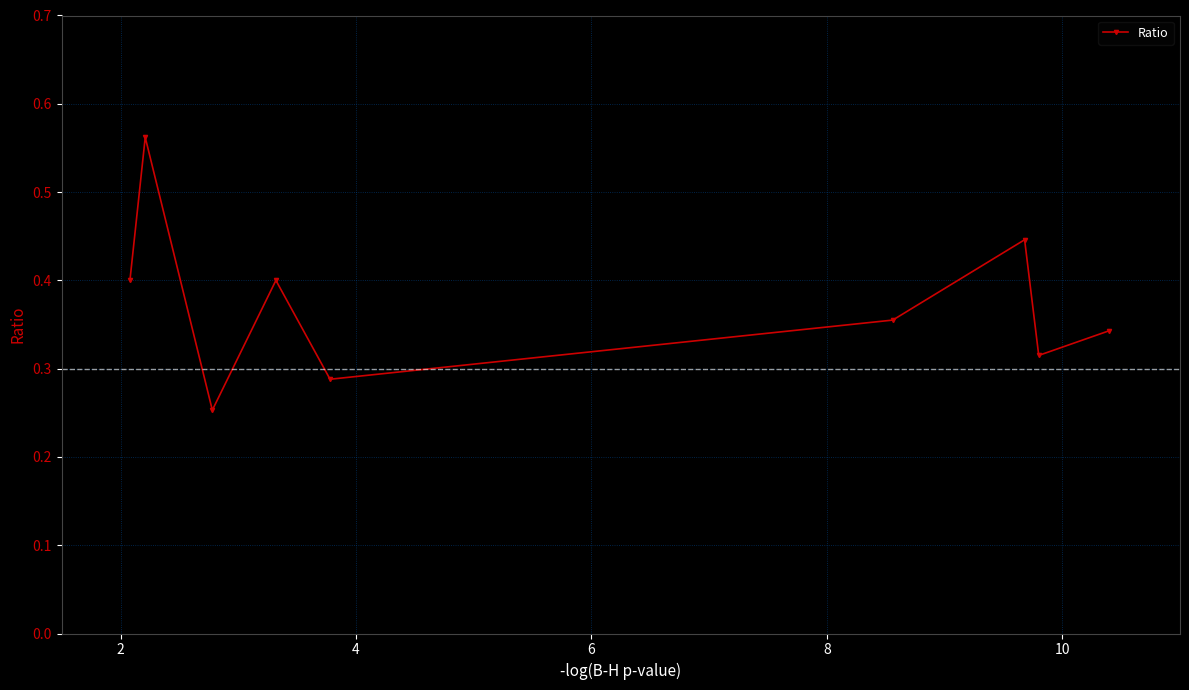

How many distinct data groups are displayed?

1